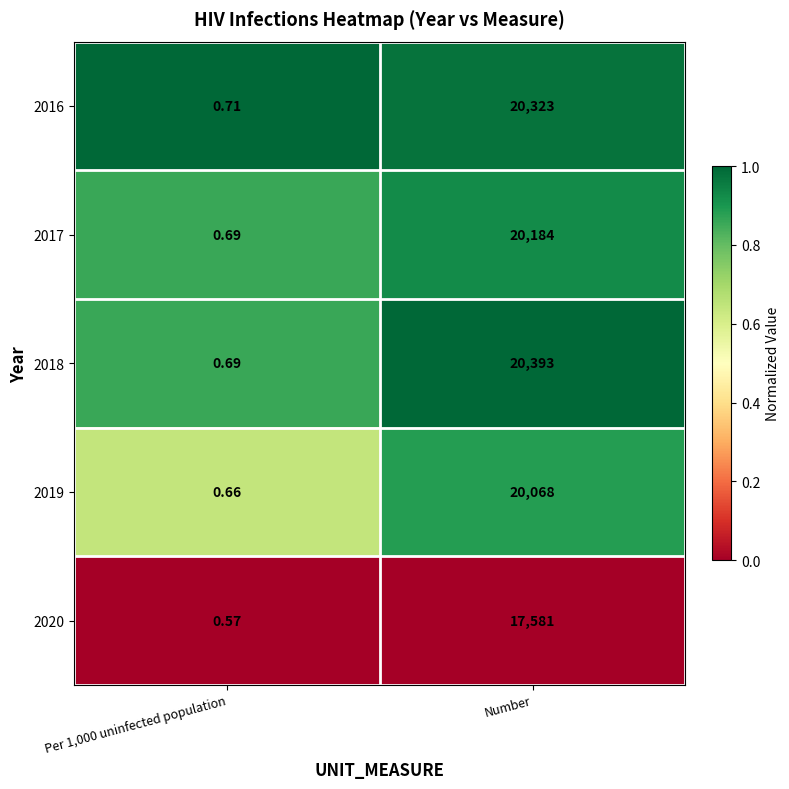

Which category has the highest value across all series?

Number